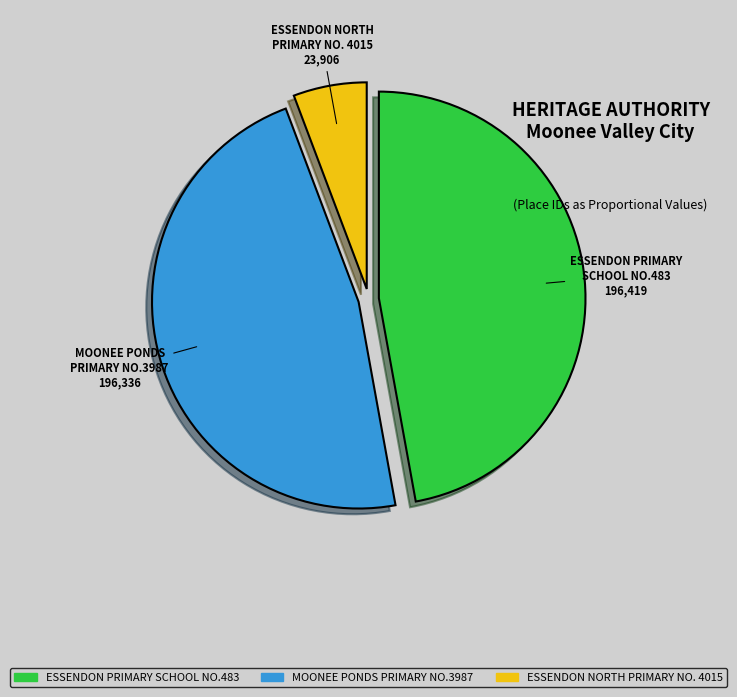

Which category has the smallest portion of the pie?

ESSENDON NORTH PRIMARY NO. 4015